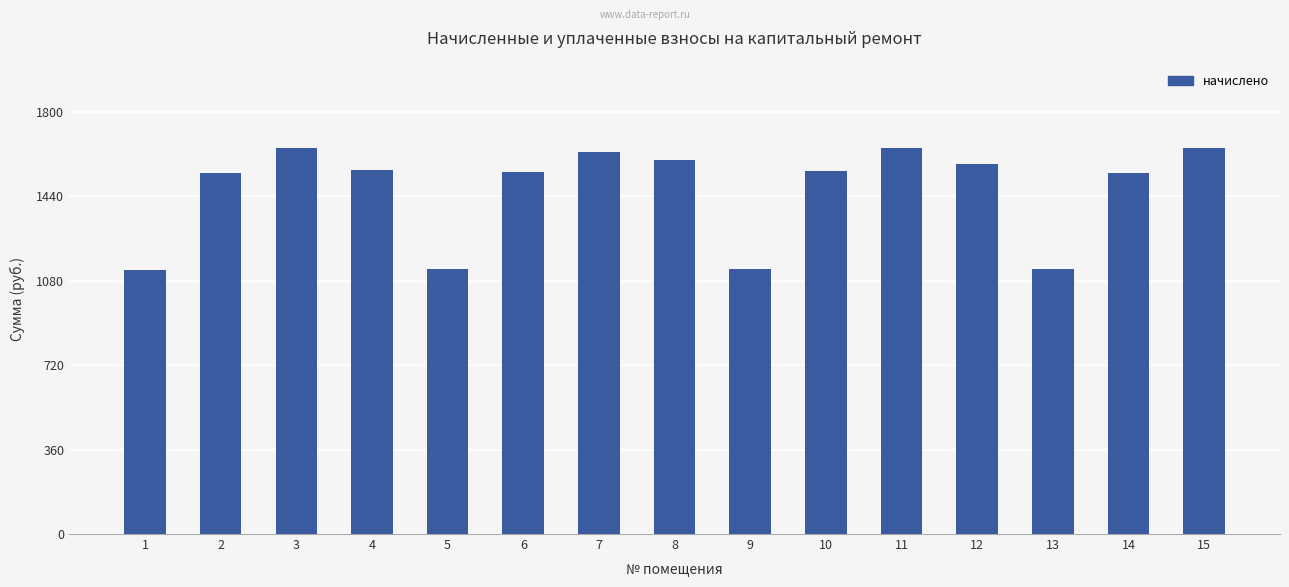

How many values are below 1548?

7